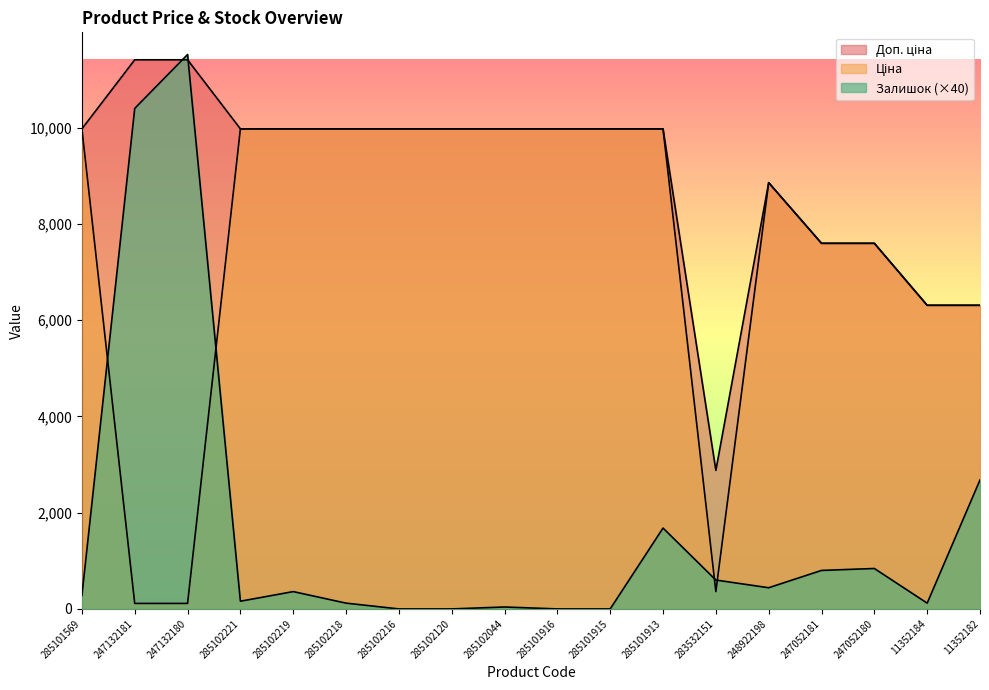

In Залишок, how many points are higher than both neighbors (excluding endpoints)?

5